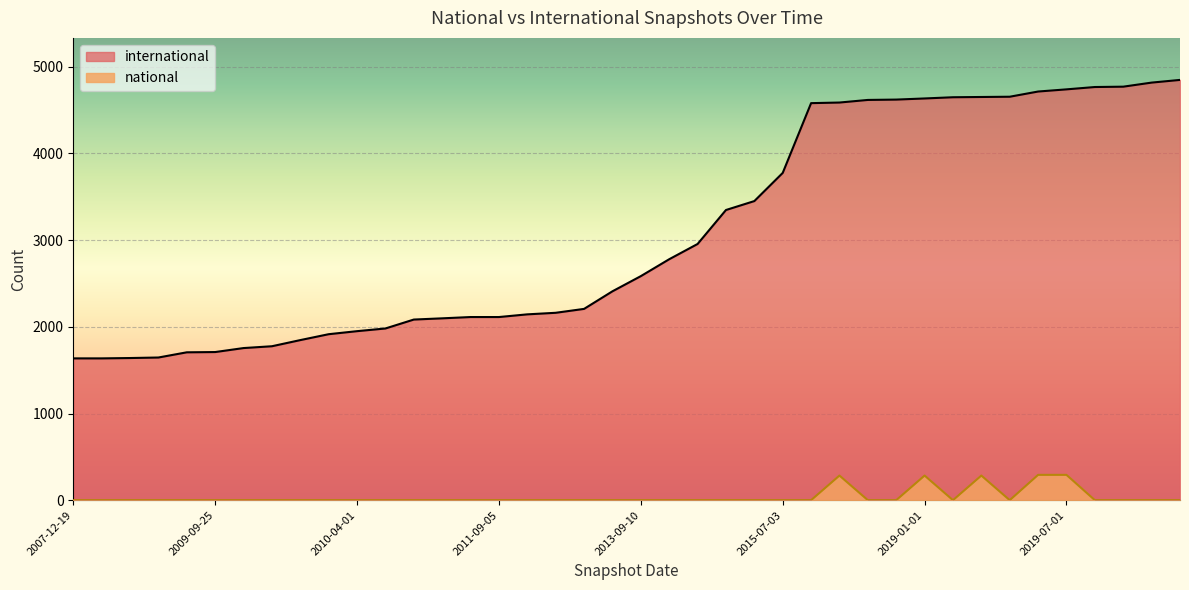

True or false: international and national cross at least once.

False